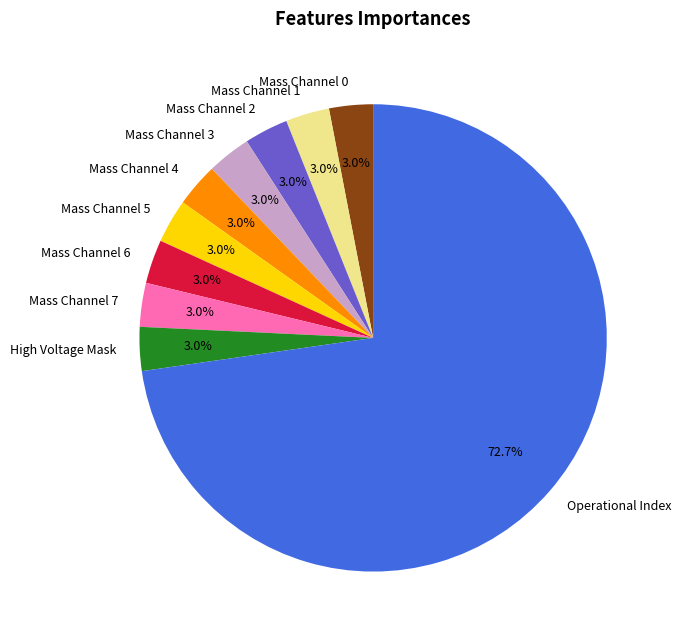

What is the majority slice?

Operational Index